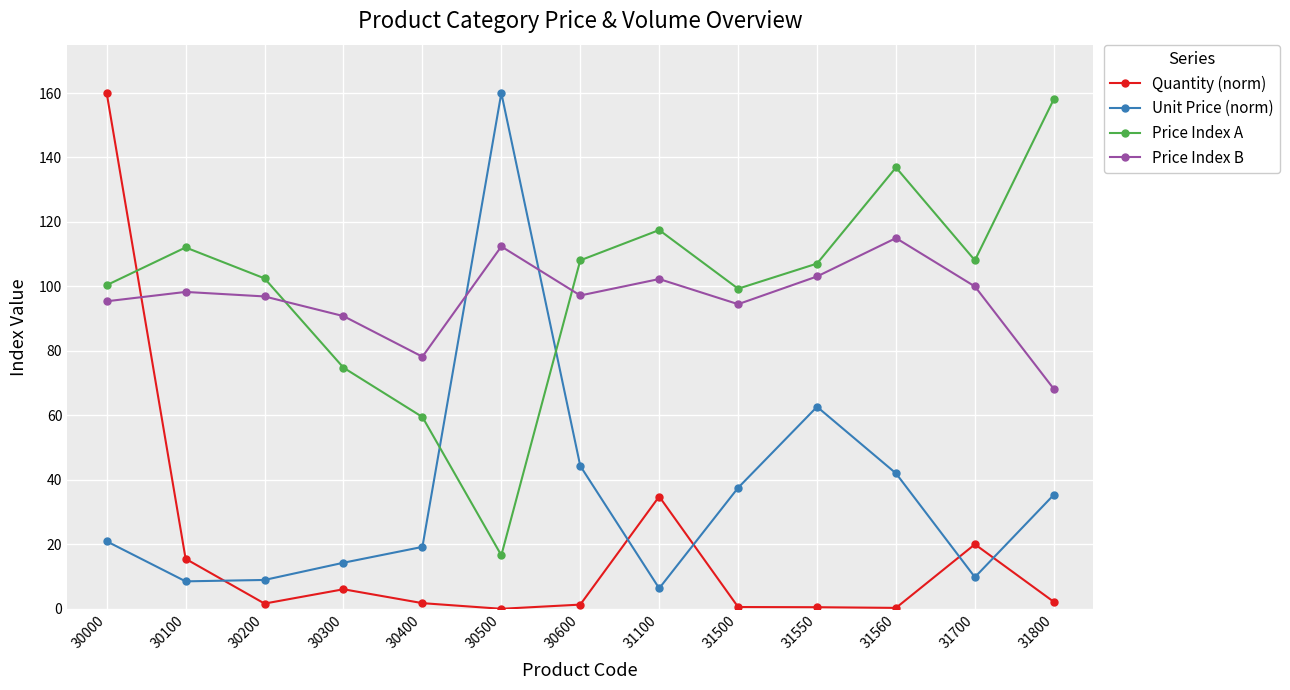

Where is the first local minimum for Quantity (norm)?

30200